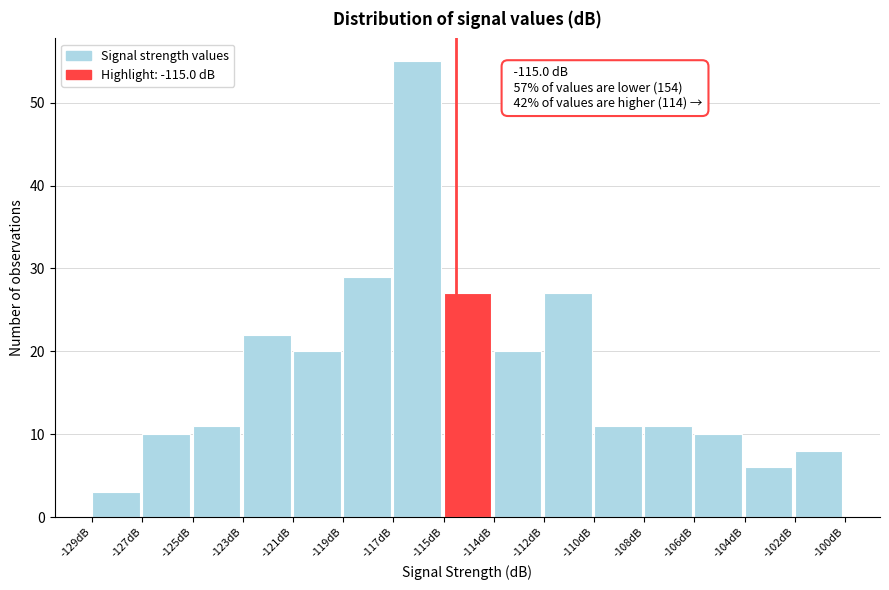

Reading left to right, extract all data points from this chart.

-129dB=3	-127dB=10	-125dB=11	-123dB=22	-121dB=20	-119dB=29	-117dB=55	-115dB=27	-114dB=20	-112dB=27	-110dB=11	-108dB=11	-106dB=10	-104dB=6	-102dB=8